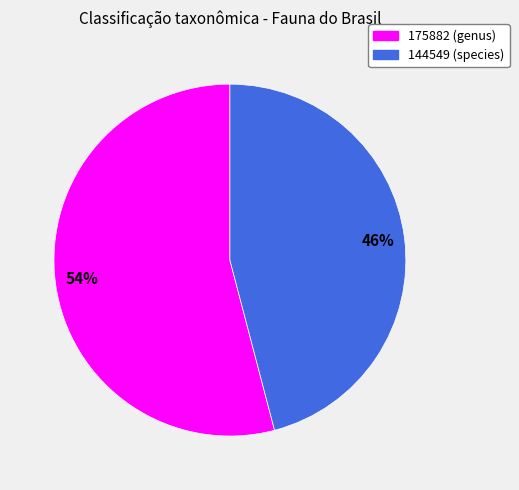

Which has a higher value, 144549 or 175882?

175882